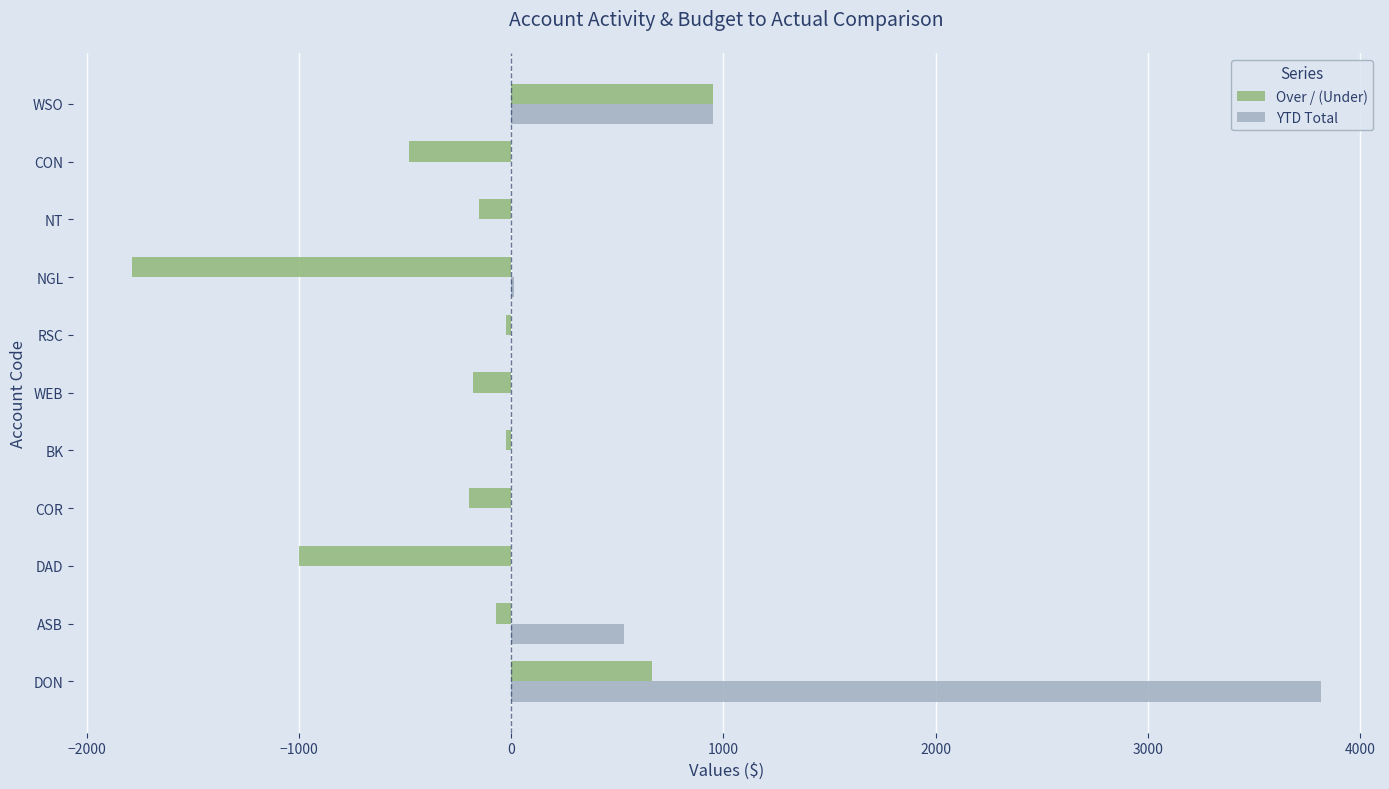

At which label does YTD Total reach its peak?

DON